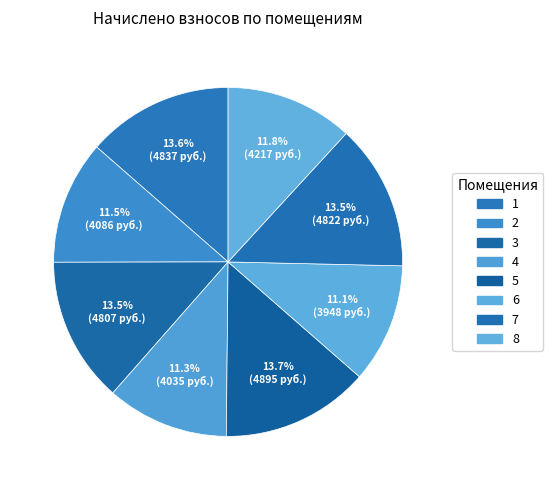

How many slices are in this pie chart?

8